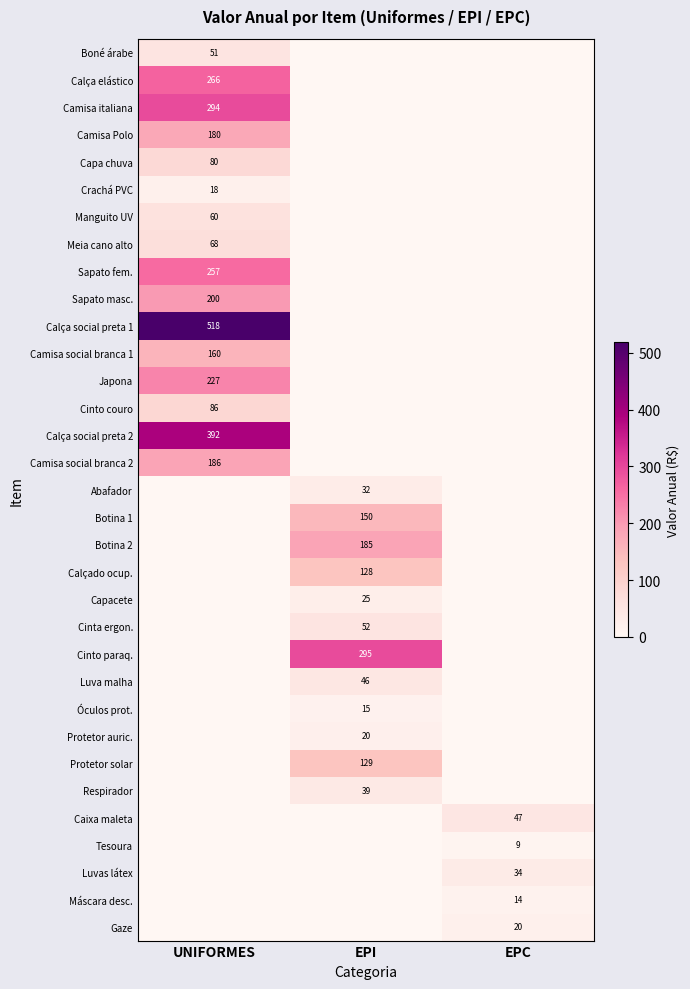

The value of Calçado ocup. at EPI is 128. True or false?

True